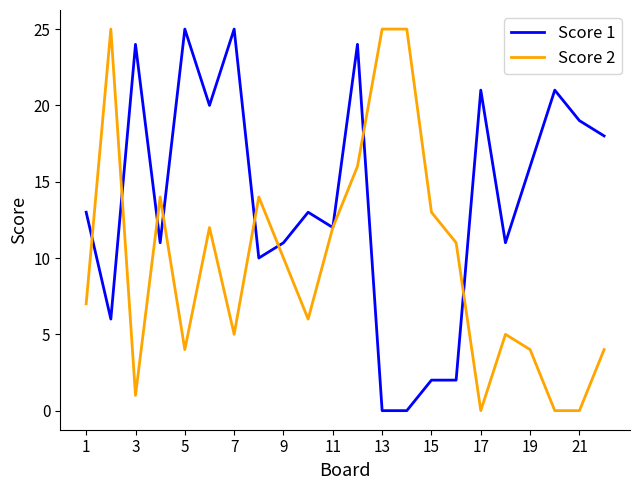

List the series in order of their overall mean, lowest first.

Score 2, Score 1